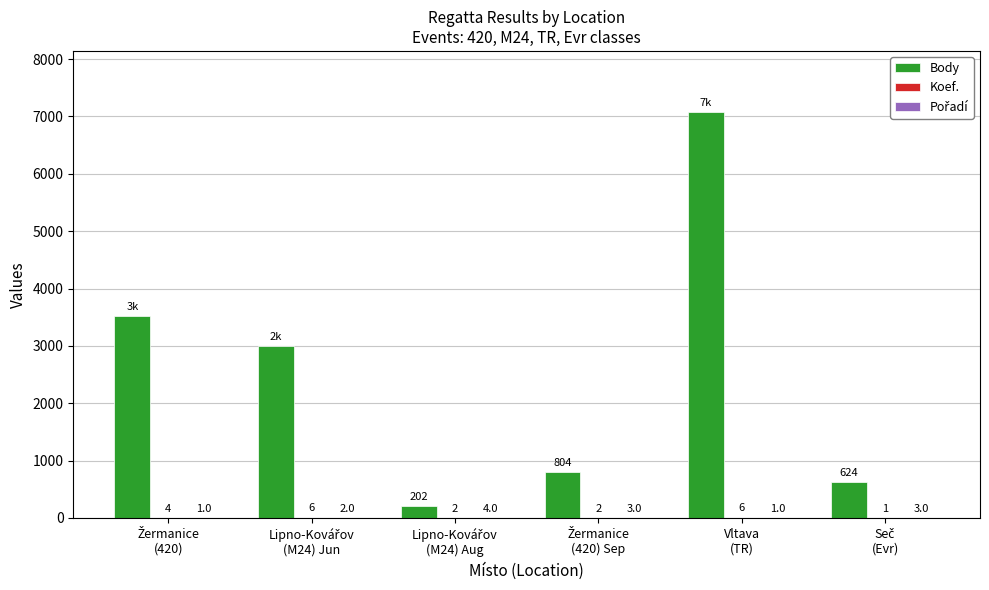

What is the sum of all Body values?

15222